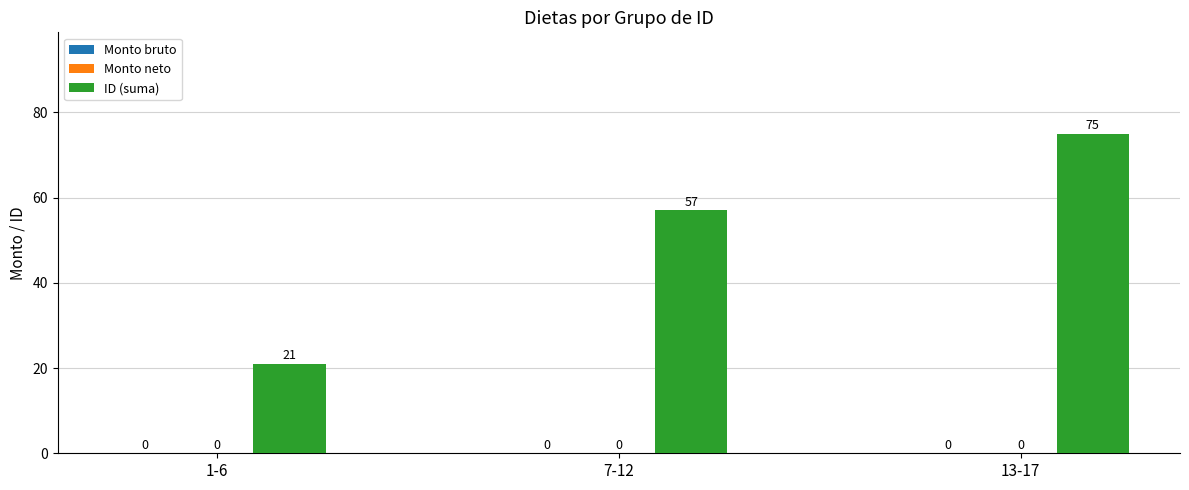

Reading right to left, list all the values displayed in this chart.

Monto bruto: 0	0	0
Monto neto: 0	0	0
ID (suma): 75	57	21